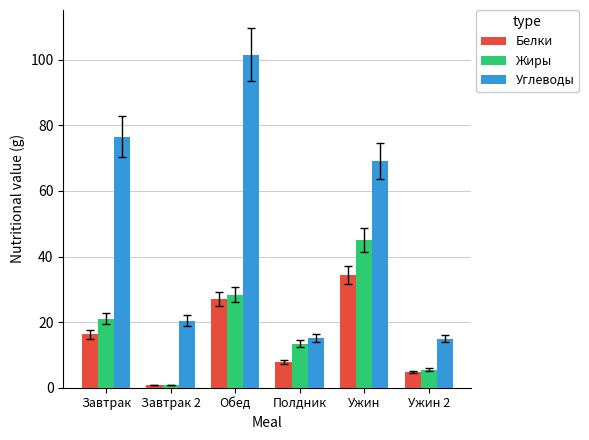

At how many categories does at least one series exceed 8?

6